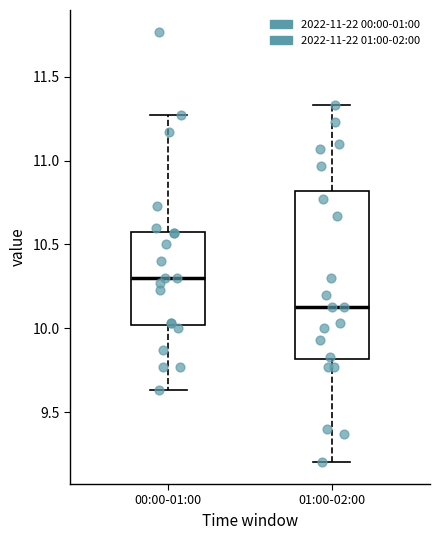

Where is the upper edge of the box for 01:00-02:00 on the y-axis? The values are not printed on the chart, so give them approximately, as read against the axis.

10.80